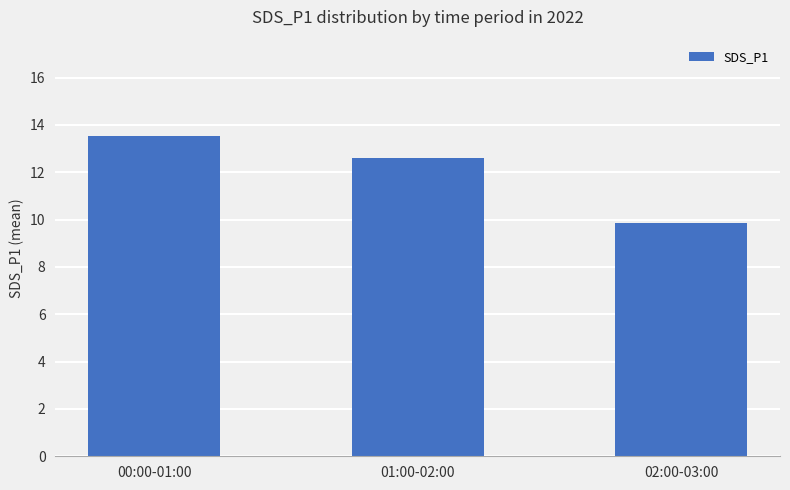

Are the bars horizontal?

No